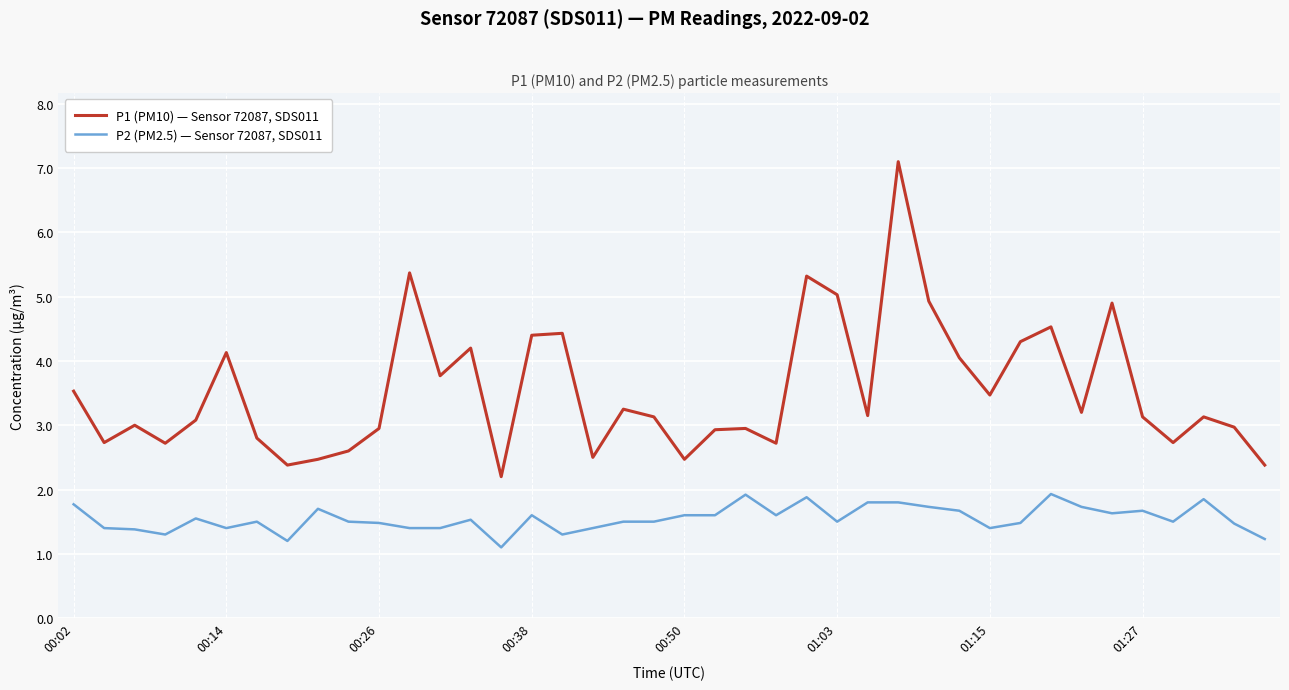

What is the maximum value for P1 (PM10) — Sensor 72087, SDS011?

7.1